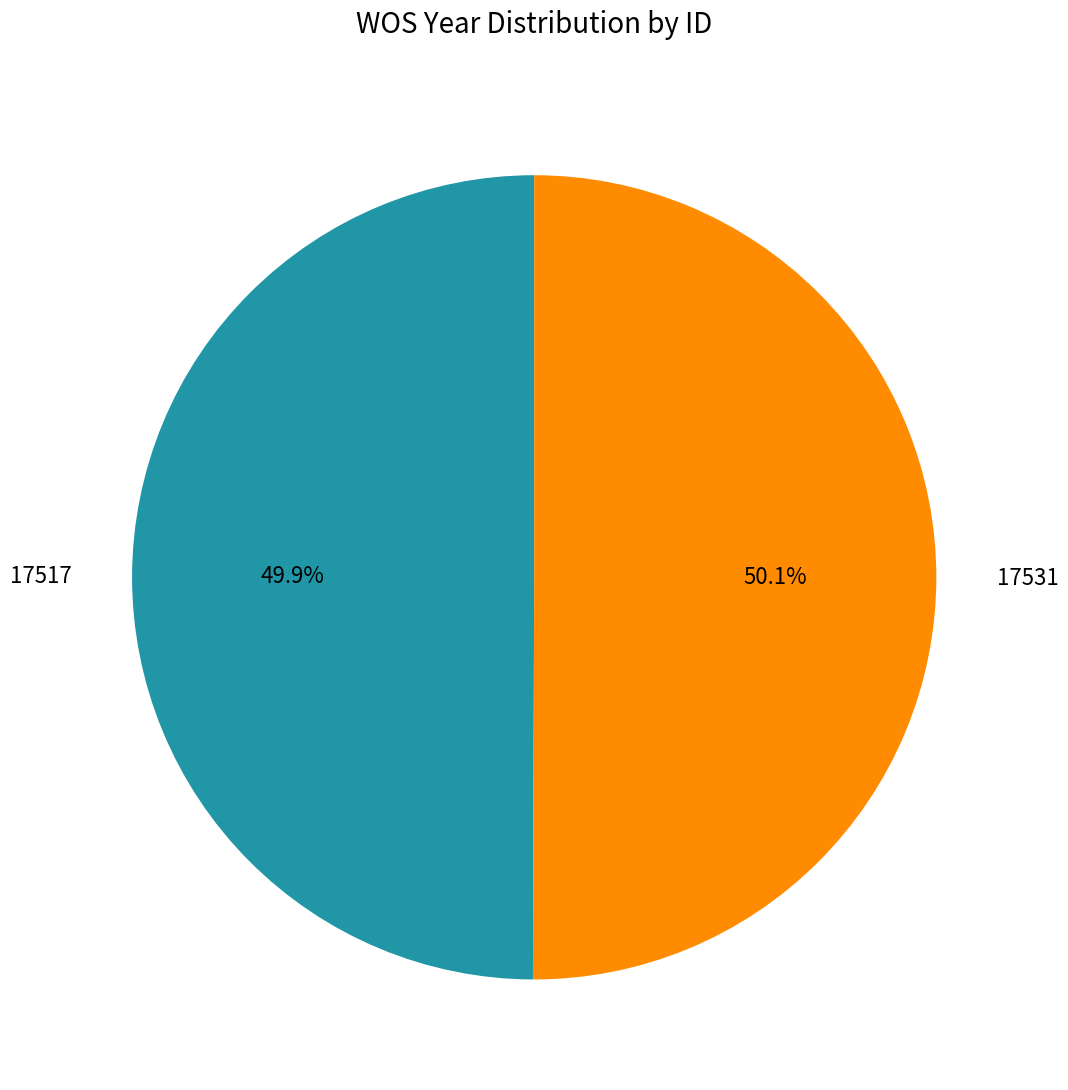

Approximately how many times larger is the value at 17517 compared to 17531?

1.0